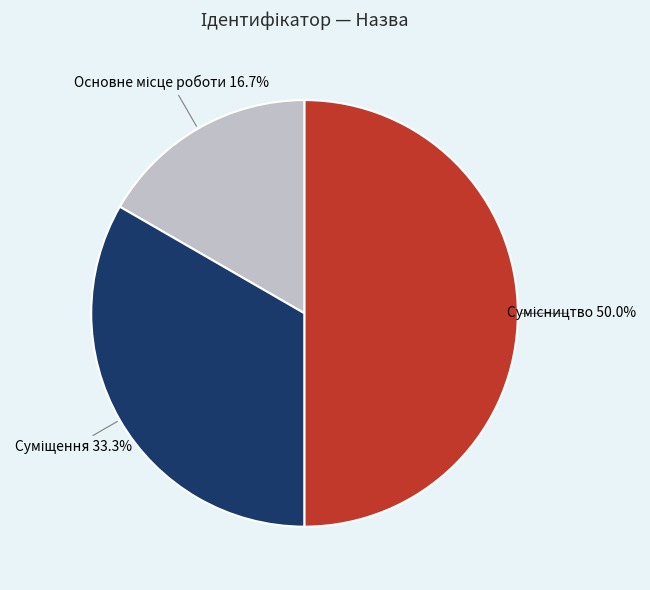

To the nearest percent, what is the difference between the largest and smallest slice percentages?

33%